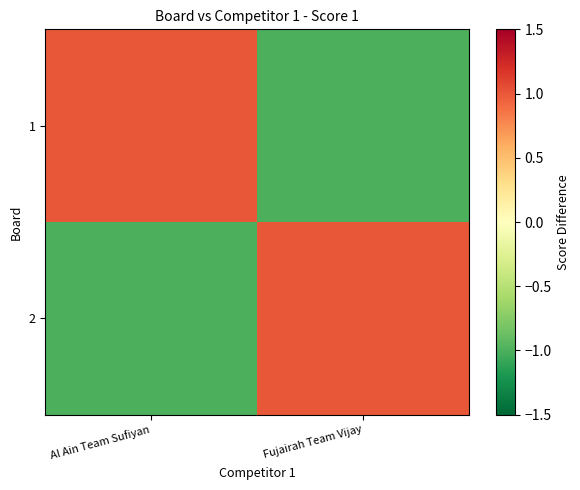

How many distinct data groups are displayed?

2